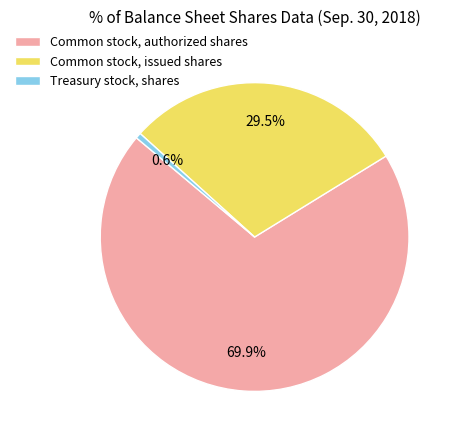

What is the majority slice?

Common stock, authorized shares